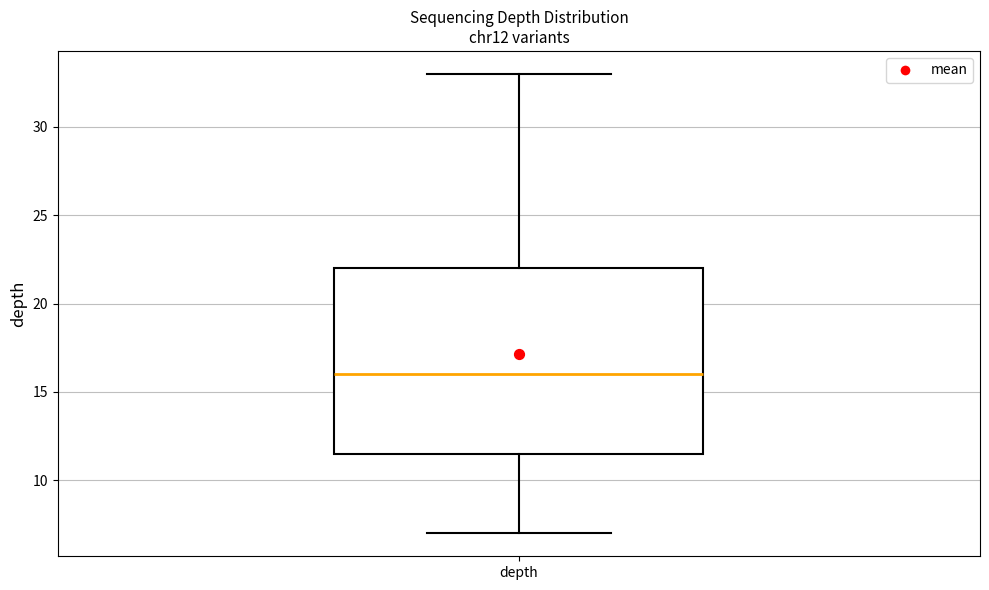

Read this box plot against the y-axis: the position of the median line, the range covered by the box, and the ends of both whiskers. The values are not printed on the chart, so give them approximately, as read against the axis.

median 16.0, box 11.5 to 22.0, whiskers 7.0 to 33.0